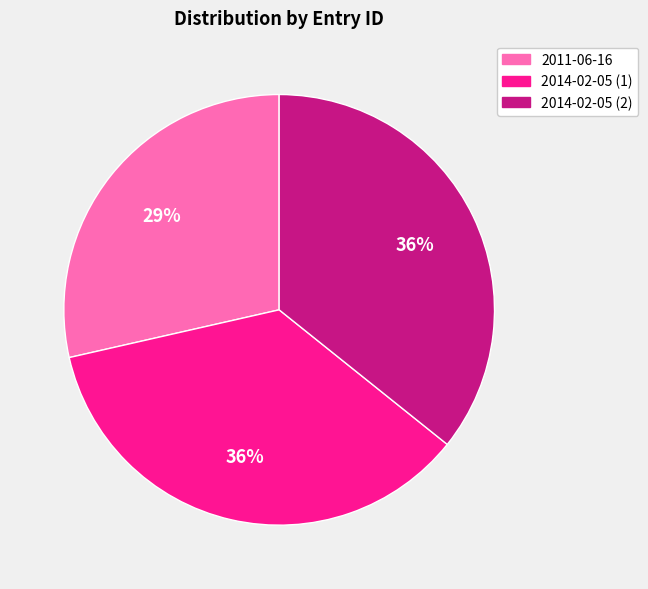

To the nearest percent, what is the difference between the largest and smallest slice percentages?

7%